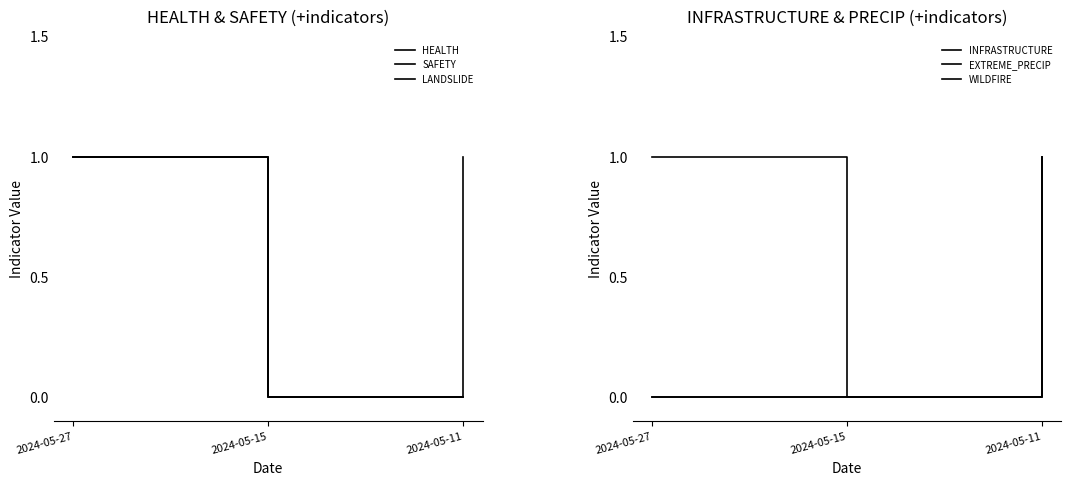

Rank the categories by SAFETY value from lowest to highest.

2024-05-15, 2024-05-27, 2024-05-11